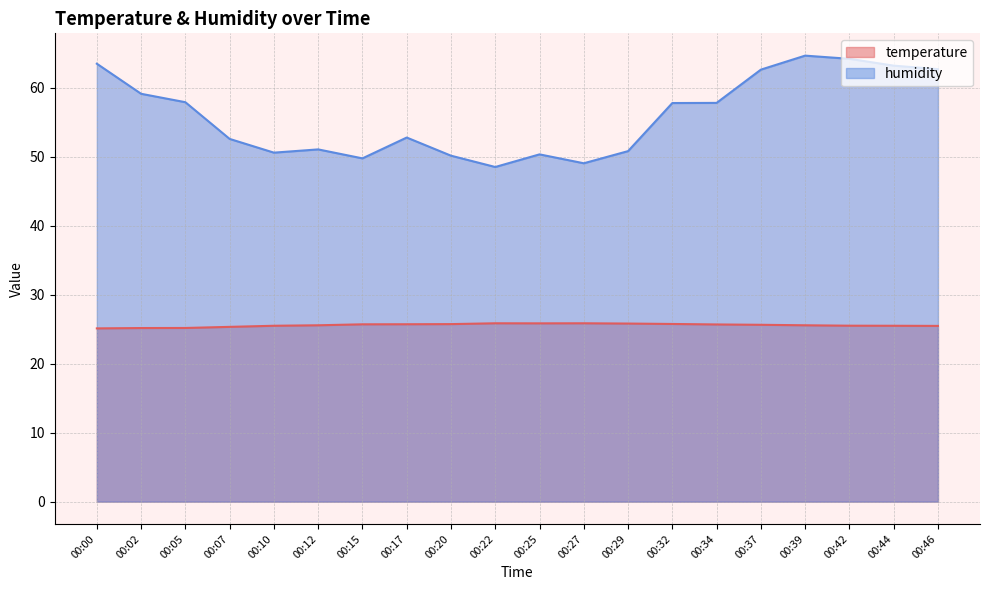

What are all the series names shown in the legend?

temperature, humidity